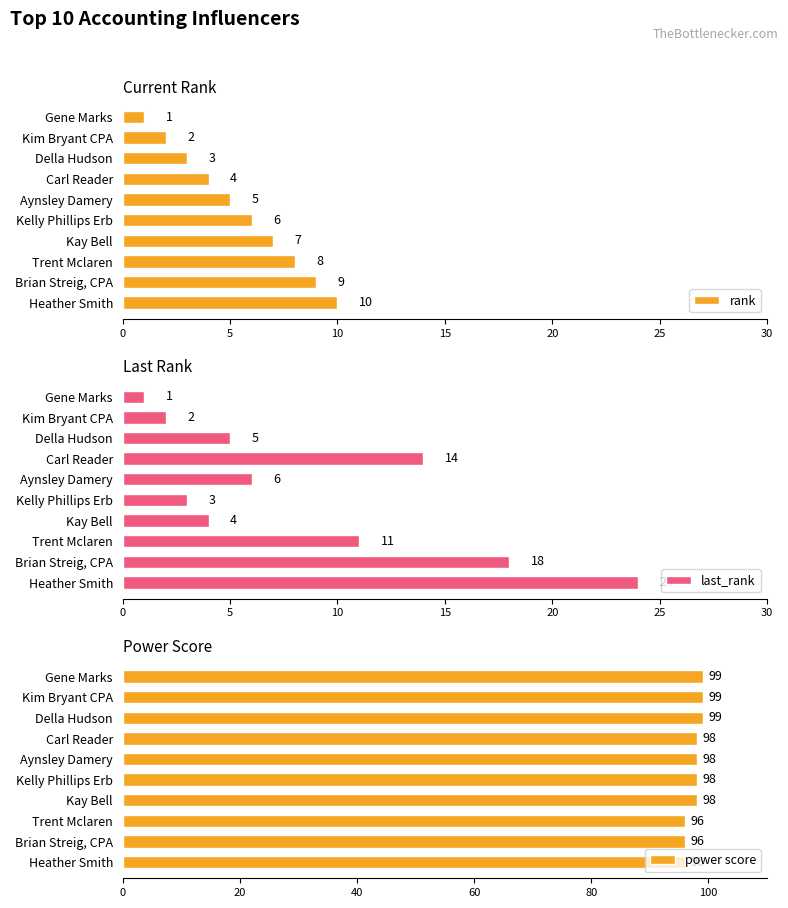

Is it true that power score equals 142 at Aynsley Damery?

False